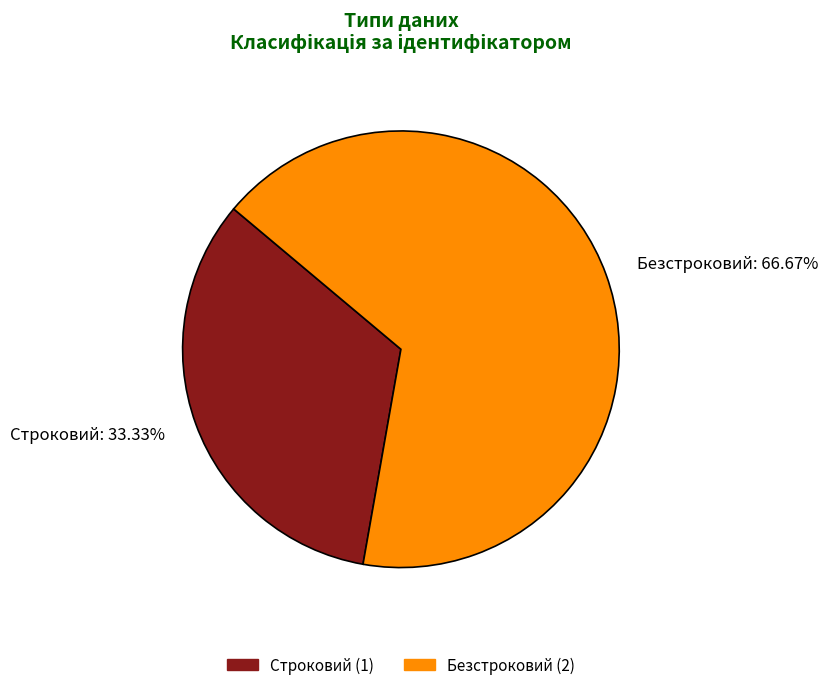

Rank the categories by value from lowest to highest.

Строковий, Безстроковий